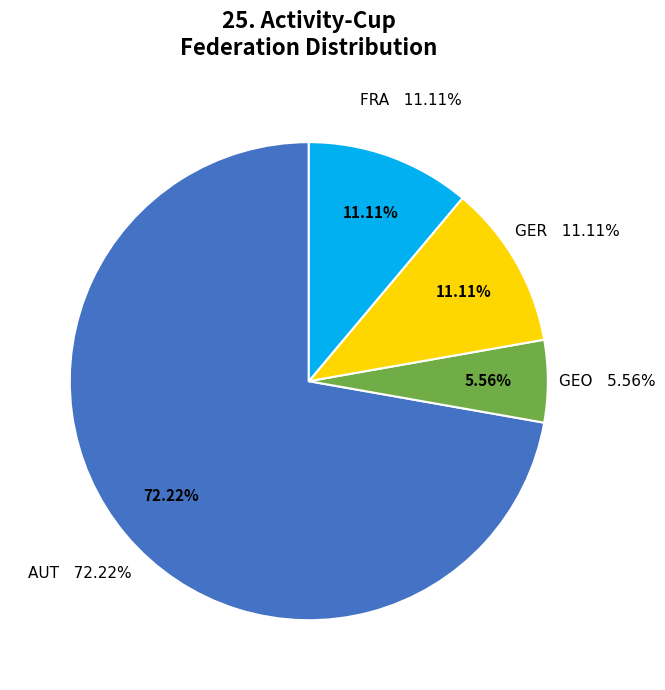

Do FRA and GEO together represent more than half of the pie?

No